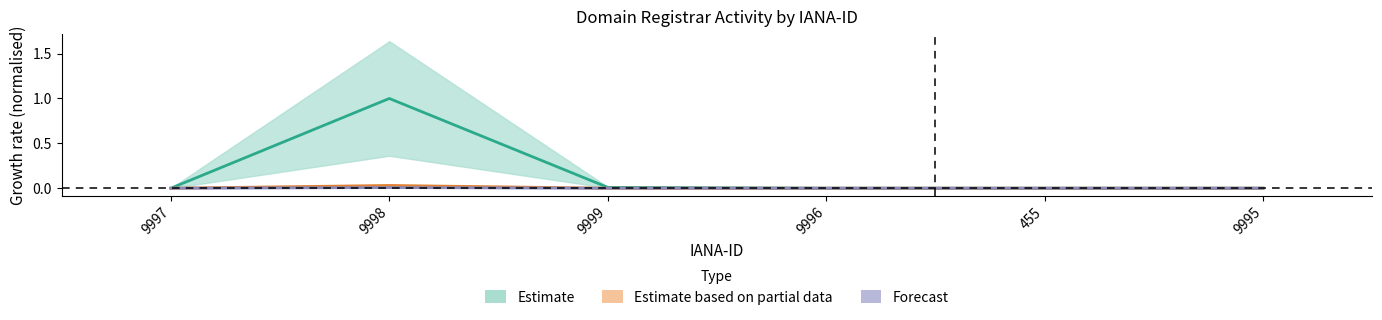

Reading left to right, list all the values displayed in this chart.

total-domains: 9997=0.0	9998=1.0	9999=0.0	9996=0.0	455=0.0	9995=0.0
total-nameservers: 9997=0.0	9998=0.0	9999=0.0	9996=0.0	455=0.0	9995=0.0
net-adds-10-yr: 9997=0.0	9998=0.0	9999=0.0	9996=0.0	455=0.0	9995=0.0